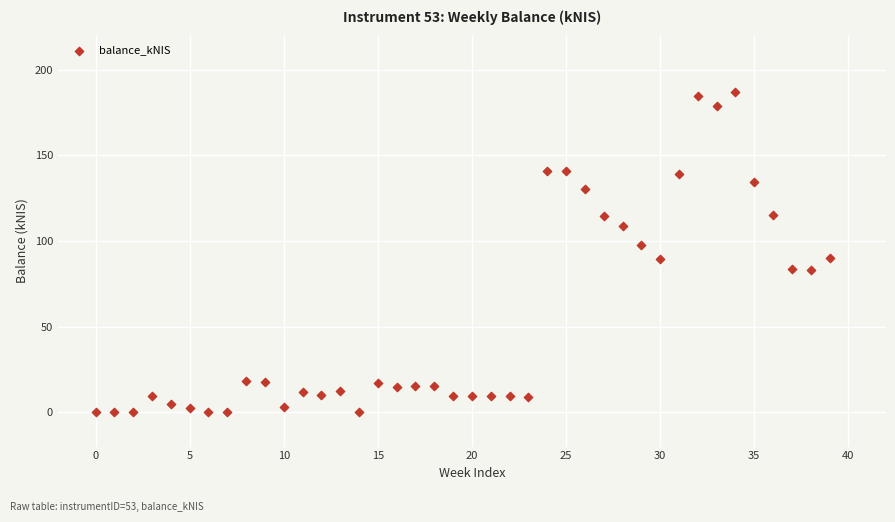

What is the range of Y values (max minus min)?

186.8